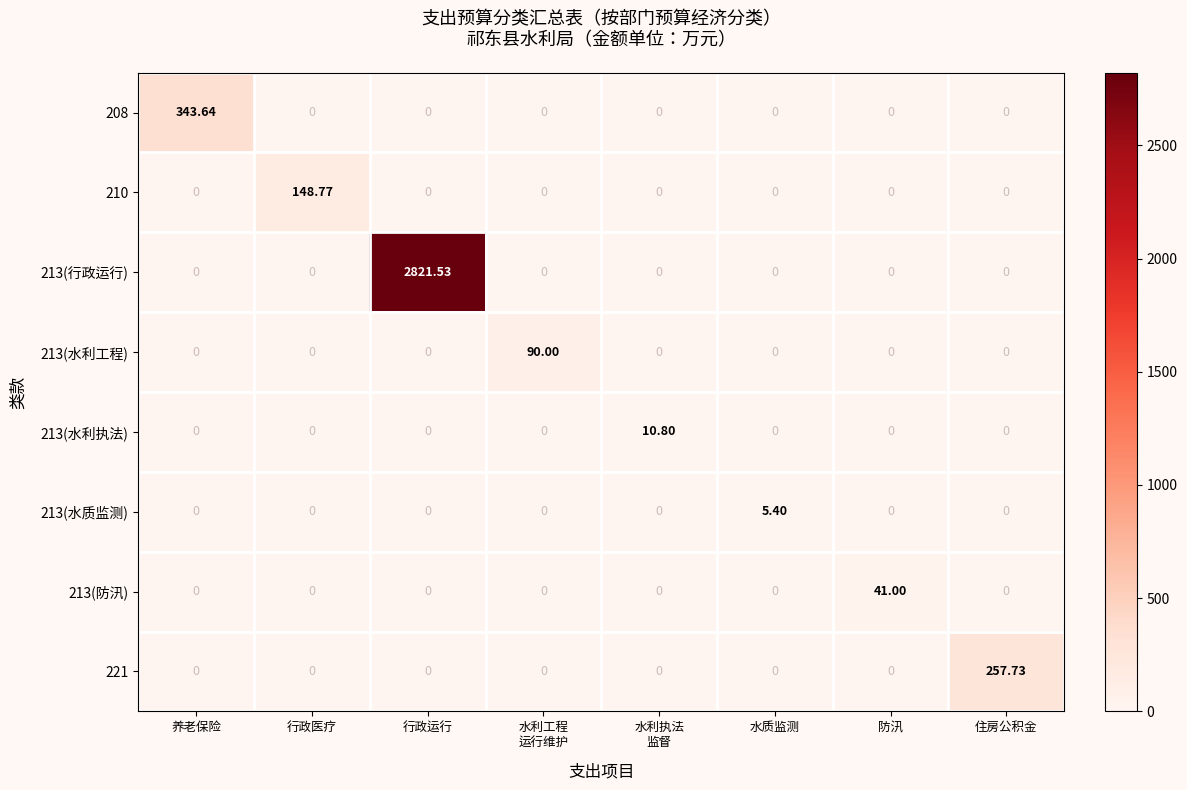

Which category has the highest value in the 208 series?

养老保险